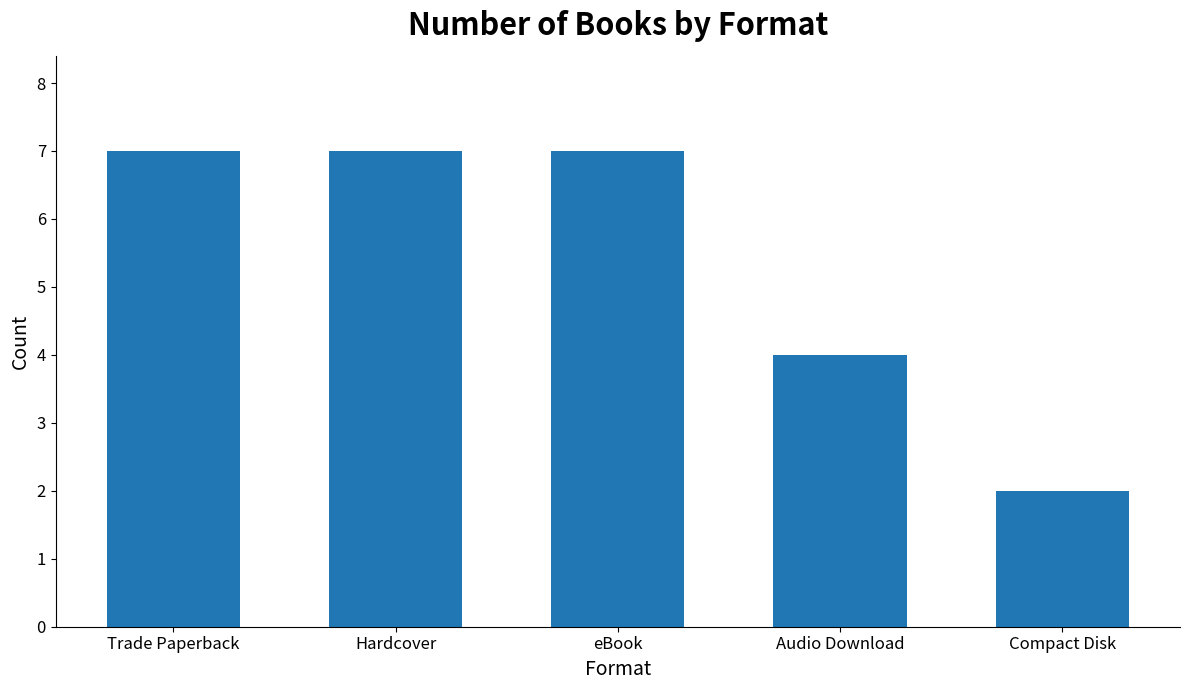

Reading left to right, transcribe all the data shown in this chart.

Trade Paperback=7	Hardcover=7	eBook=7	Audio Download=4	Compact Disk=2